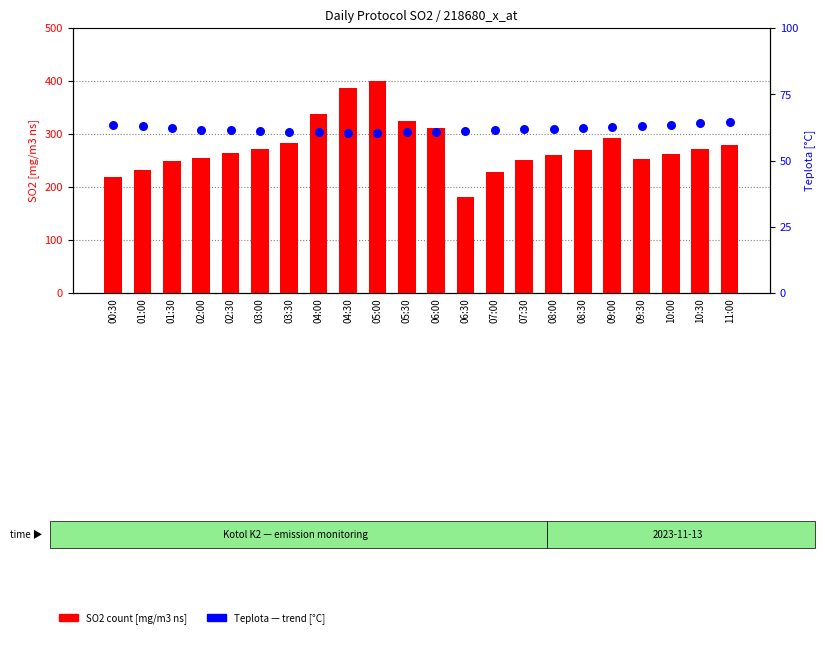

At which category is the sum across all series the highest?

05:00